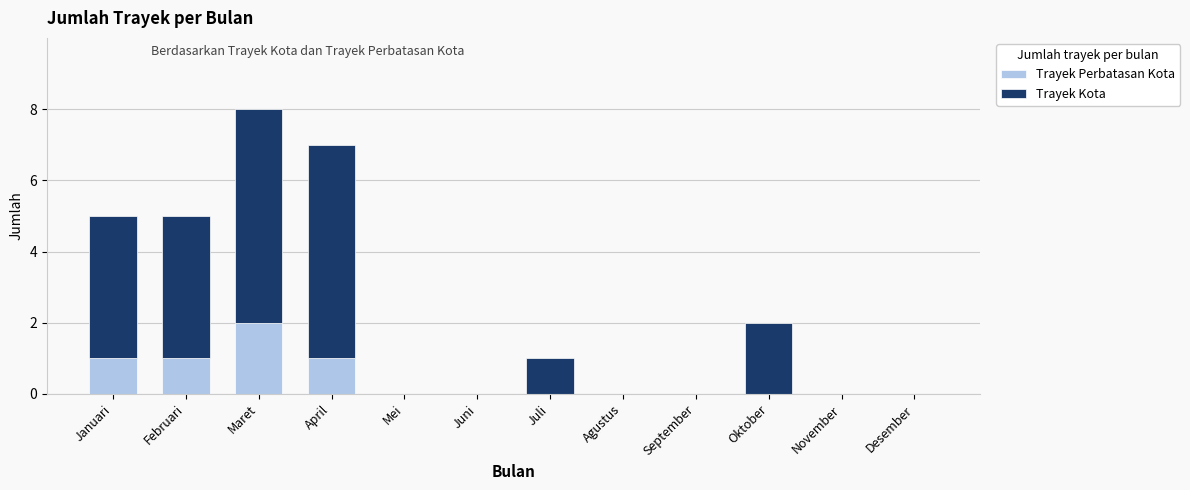

Reading left to right, transcribe the values for Trayek Perbatasan Kota.

Januari=1	Februari=1	Maret=2	April=1	Mei=0	Juni=0	Juli=0	Agustus=0	September=0	Oktober=0	November=0	Desember=0